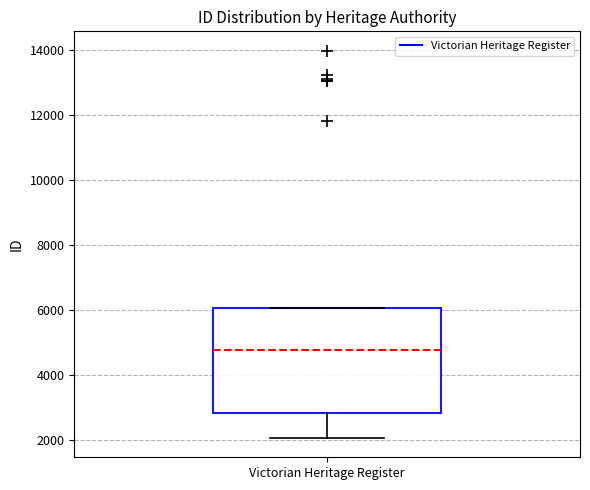

Transcribe this box plot: give where the median line is, the range the box spans, and where the two whiskers end, as read against the y-axis. The values are not printed on the chart, so give them approximately, as read against the axis.

median 4800, box 2800 to 6000, whiskers 2000 to 6000